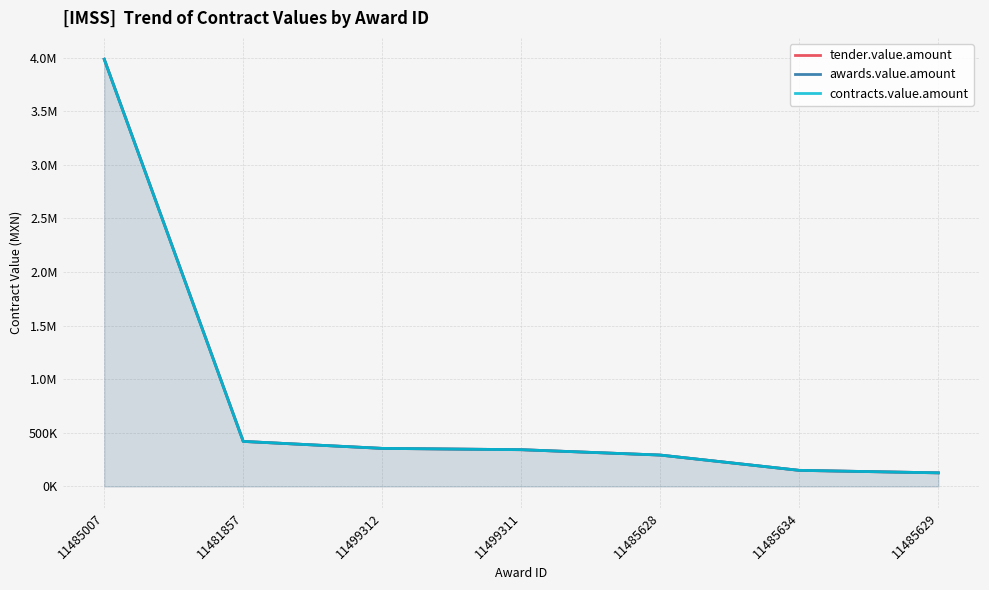

Which category has the lowest value across all series?

11485629